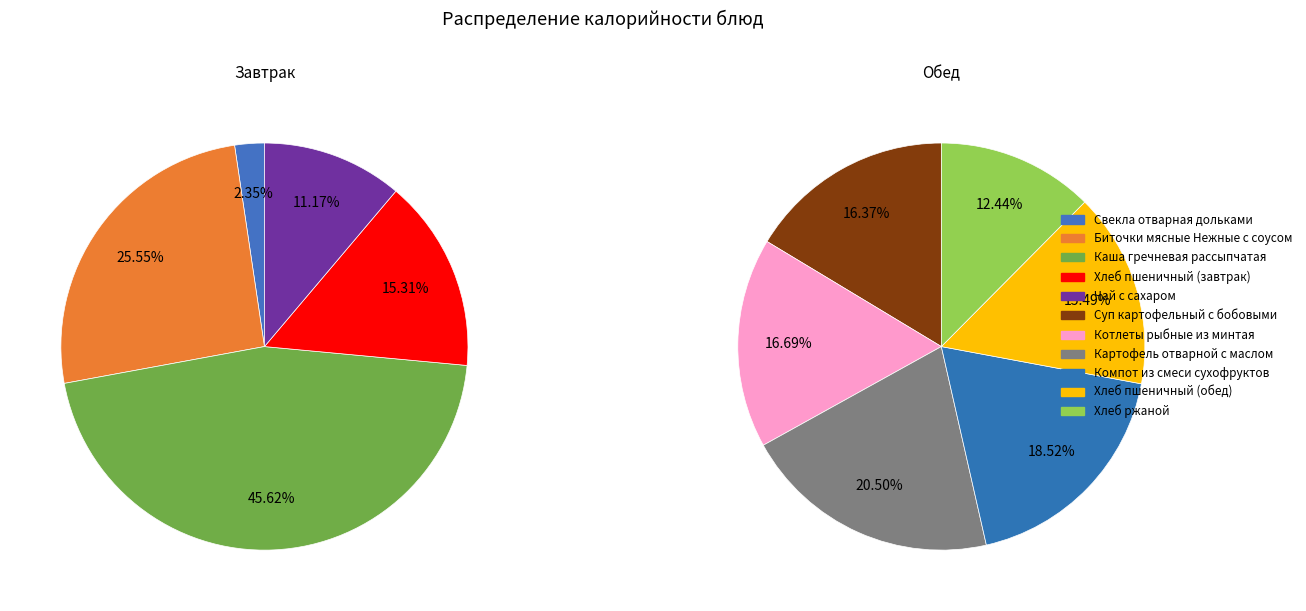

Which category has the smallest portion of the pie?

Свекла отварная дольками